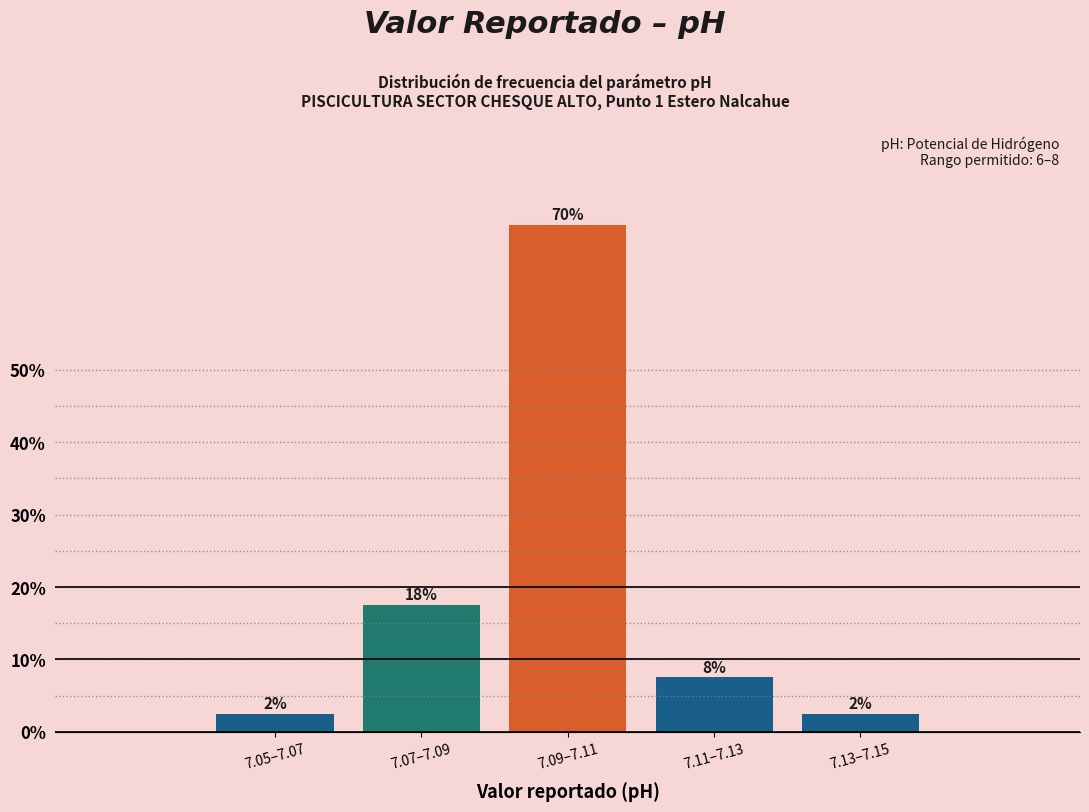

How many bars are there in total?

5